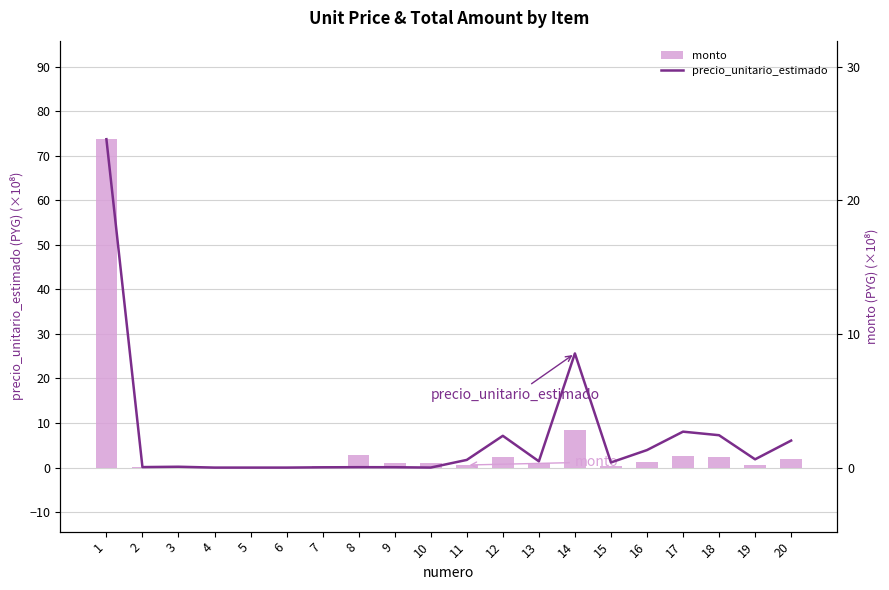

What is the difference between the monto values at 12 and 7?

2.0